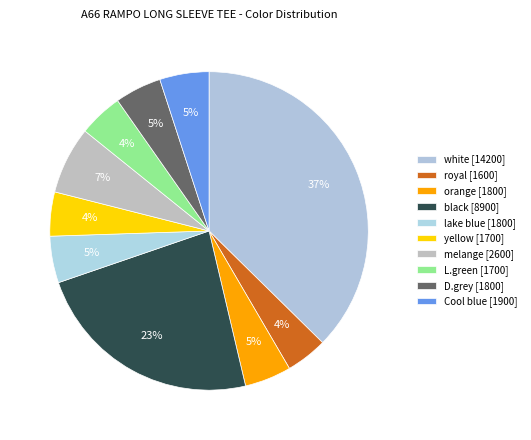

Which slice is the largest?

white